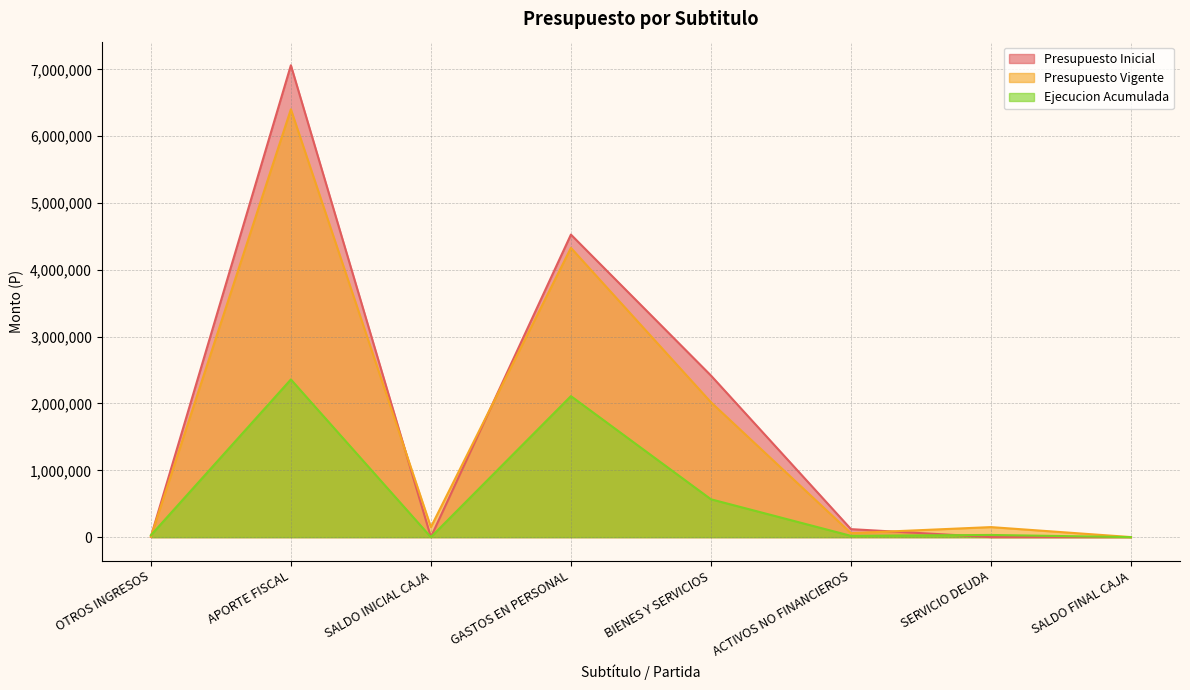

Reading left to right, transcribe all the data shown in this chart.

Presupuesto Inicial: OTROS INGRESOS=5284	APORTE FISCAL=7060677	SALDO INICIAL CAJA=1000	GASTOS EN PERSONAL=4527076	BIENES Y SERVICIOS=2418185	ACTIVOS NO FINANCIEROS=119700	SERVICIO DEUDA=1000	SALDO FINAL CAJA=1000
Presupuesto Vigente: OTROS INGRESOS=5284	APORTE FISCAL=6401737	SALDO INICIAL CAJA=150227	GASTOS EN PERSONAL=4328258	BIENES Y SERVICIOS=2018185	ACTIVOS NO FINANCIEROS=59578	SERVICIO DEUDA=150227	SALDO FINAL CAJA=1000
Ejecucion Acumulada: OTROS INGRESOS=27406	APORTE FISCAL=2359164	SALDO INICIAL CAJA=0	GASTOS EN PERSONAL=2109828	BIENES Y SERVICIOS=566425	ACTIVOS NO FINANCIEROS=19083	SERVICIO DEUDA=32735	SALDO FINAL CAJA=0